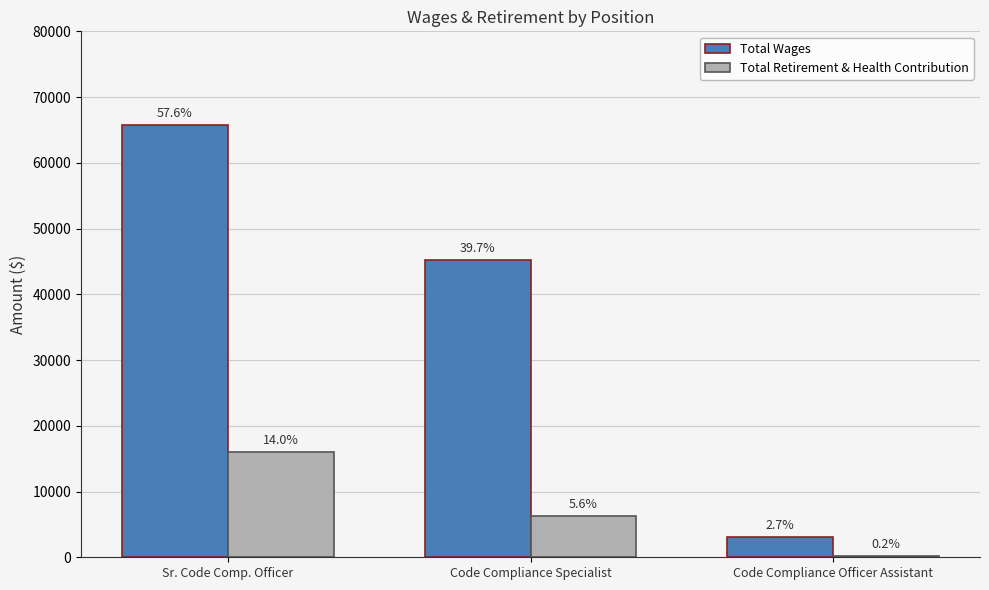

Reading left to right, what are all the values shown in this chart?

Total Wages: Sr. Code Comp. Officer=65756	Code Compliance Specialist=45252	Code Compliance Officer Assistant=3082
Total Retirement & Health Contribution: Sr. Code Comp. Officer=16017	Code Compliance Specialist=6334	Code Compliance Officer Assistant=270